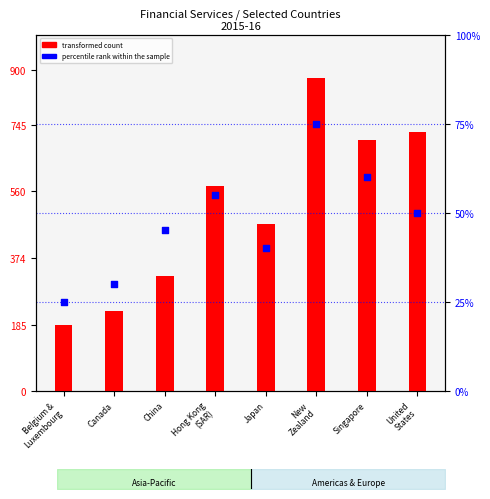

Which series has the largest Y range (max minus min)?

transformed count